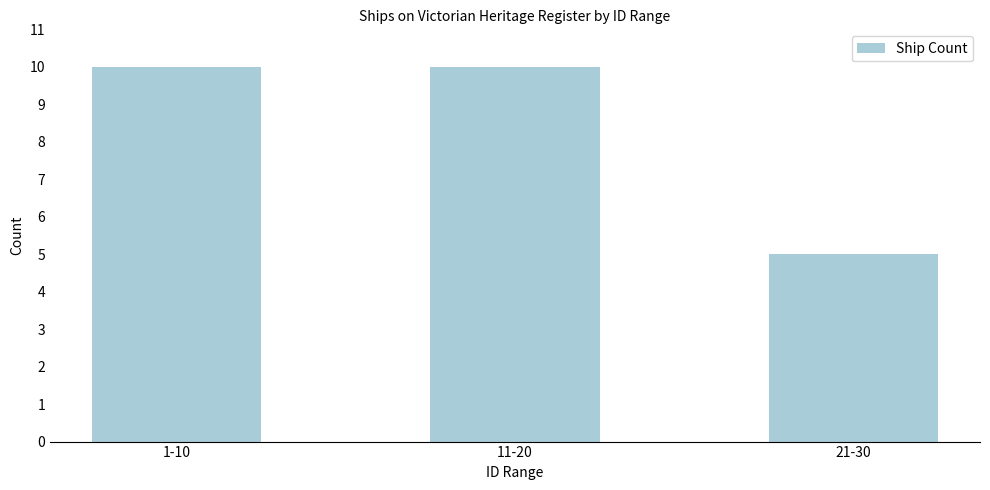

Reading left to right, what are all the values shown in this chart?

10	10	5